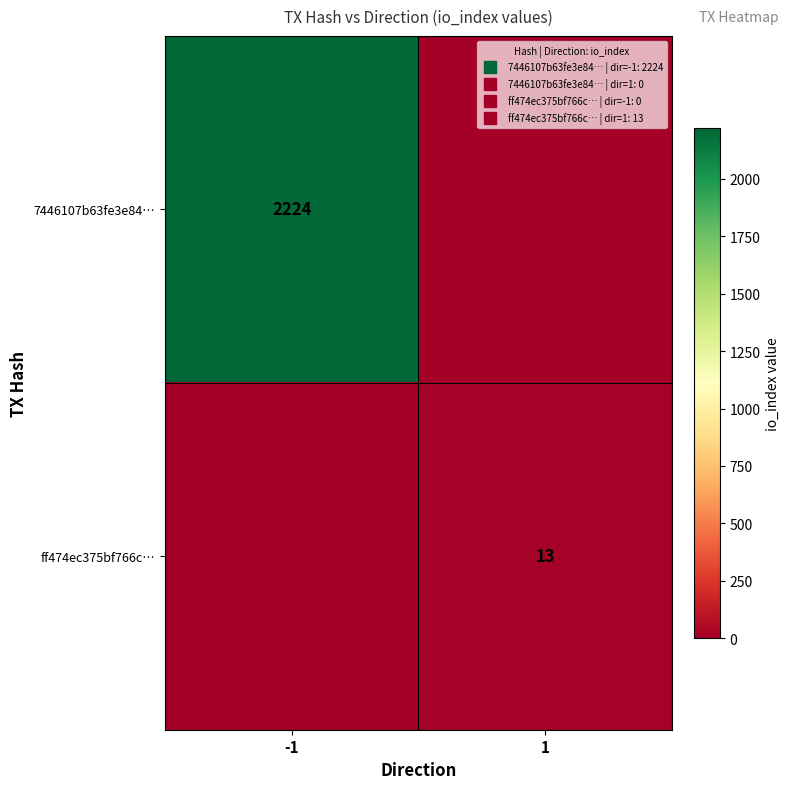

Which series changed the most between -1 and 1?

7446107b63fe3e84…